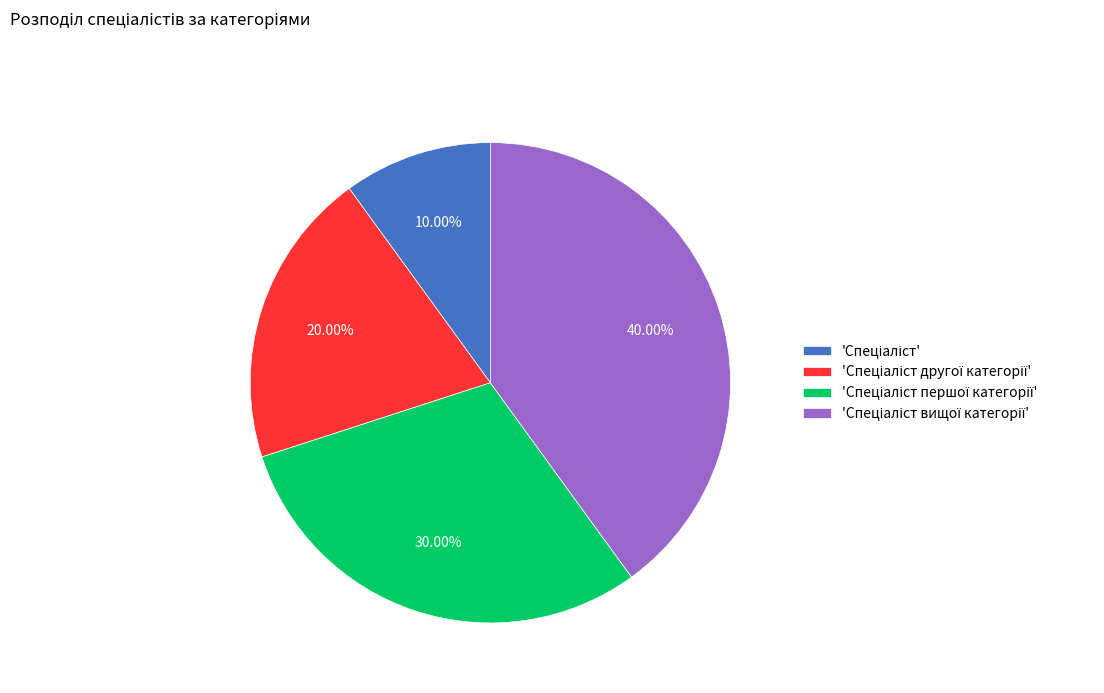

Does any single category account for the majority?

No